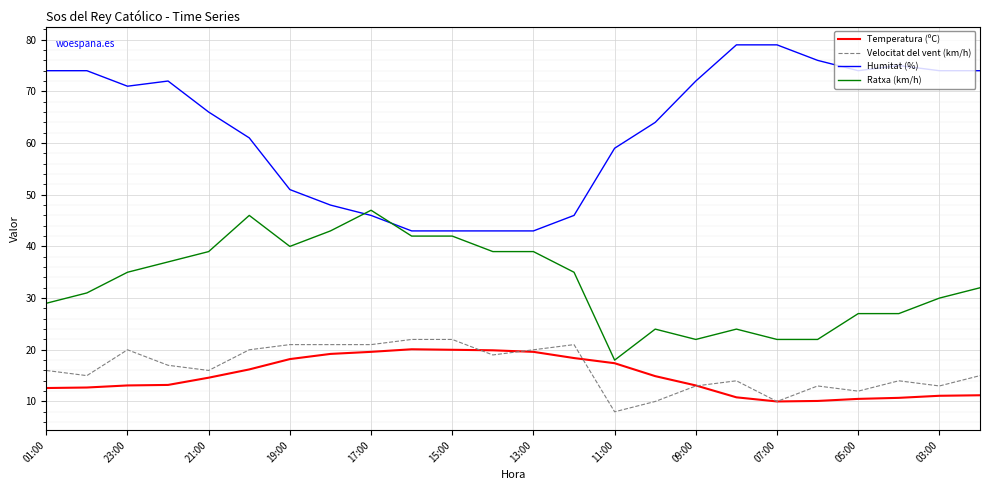

Does the chart have visible grid lines?

Yes